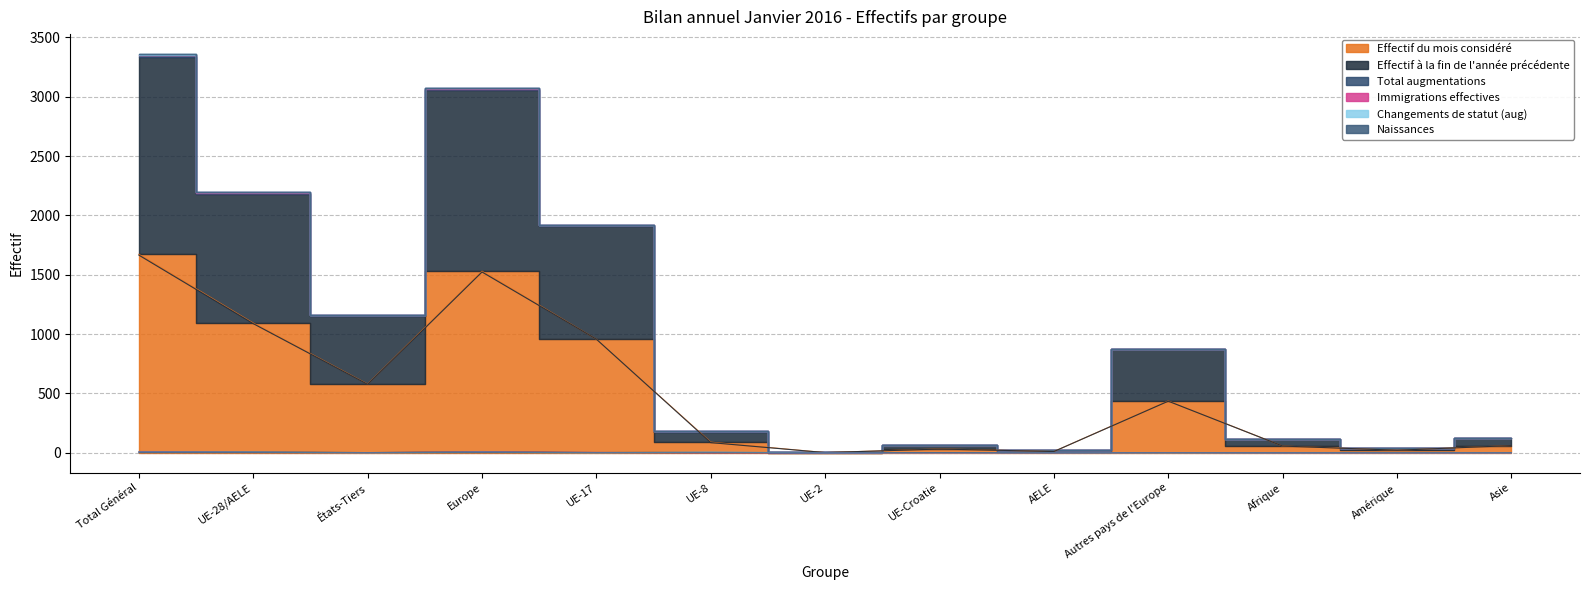

Which category has the highest value in the Naissances series?

Total Général